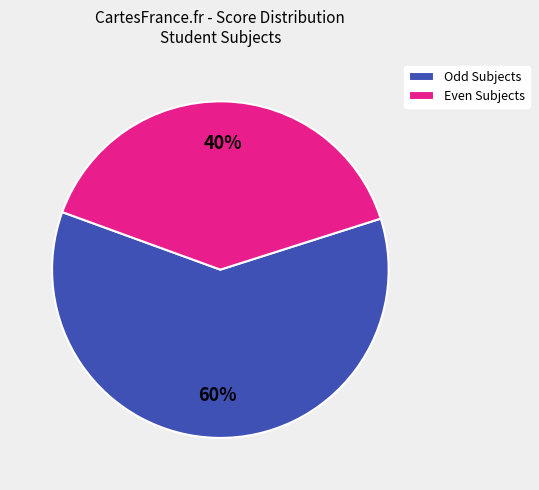

To the nearest percent, what portion does Odd Subjects represent?

60%